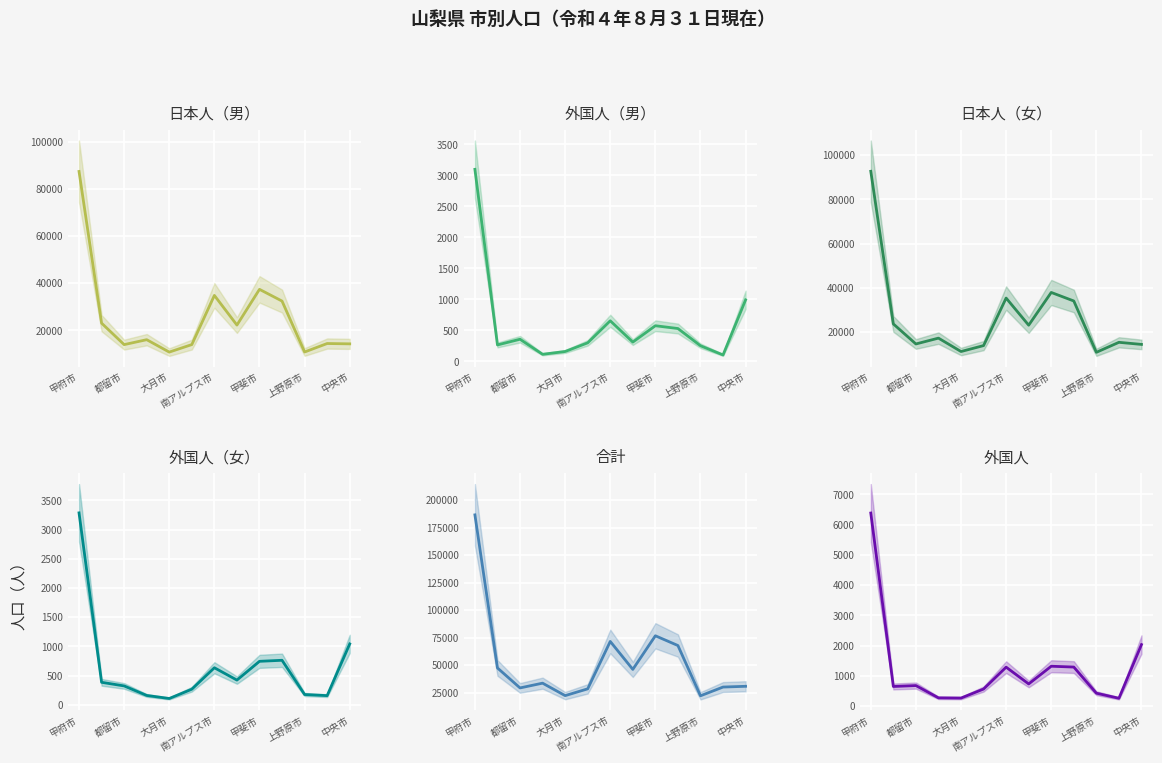

True or false: 日本人（男） and 合計 intersect in this chart.

False